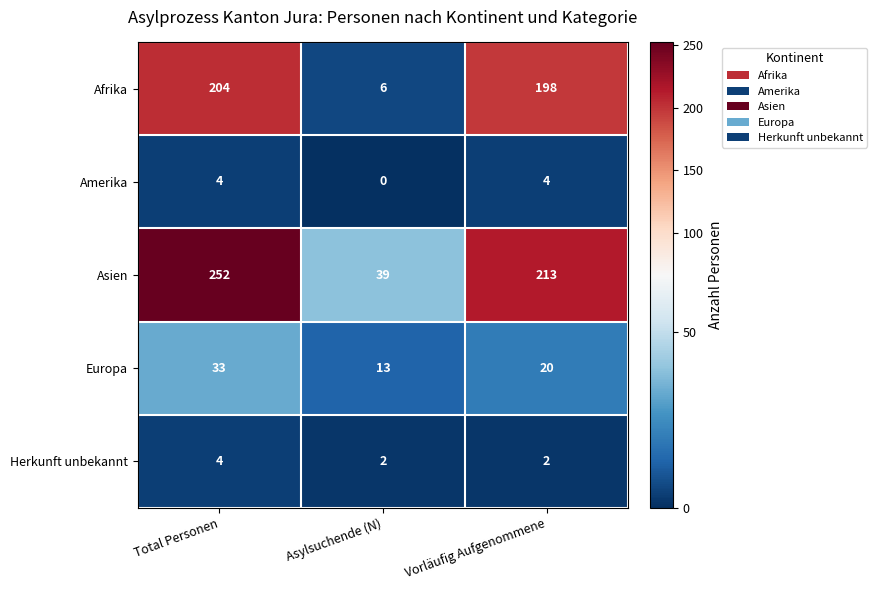

Between Total Personen and Vorläufig Aufgenommene, which series saw the biggest shift?

Asien